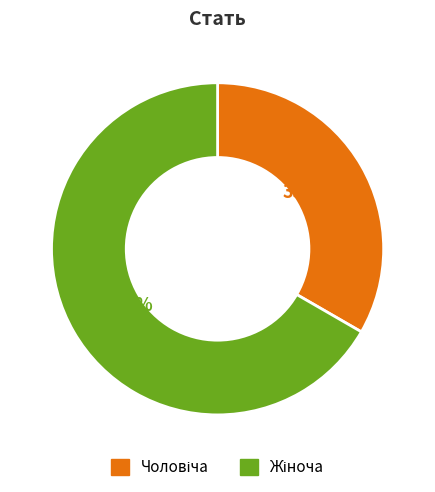

Is there any slice that represents more than half of the pie?

Yes